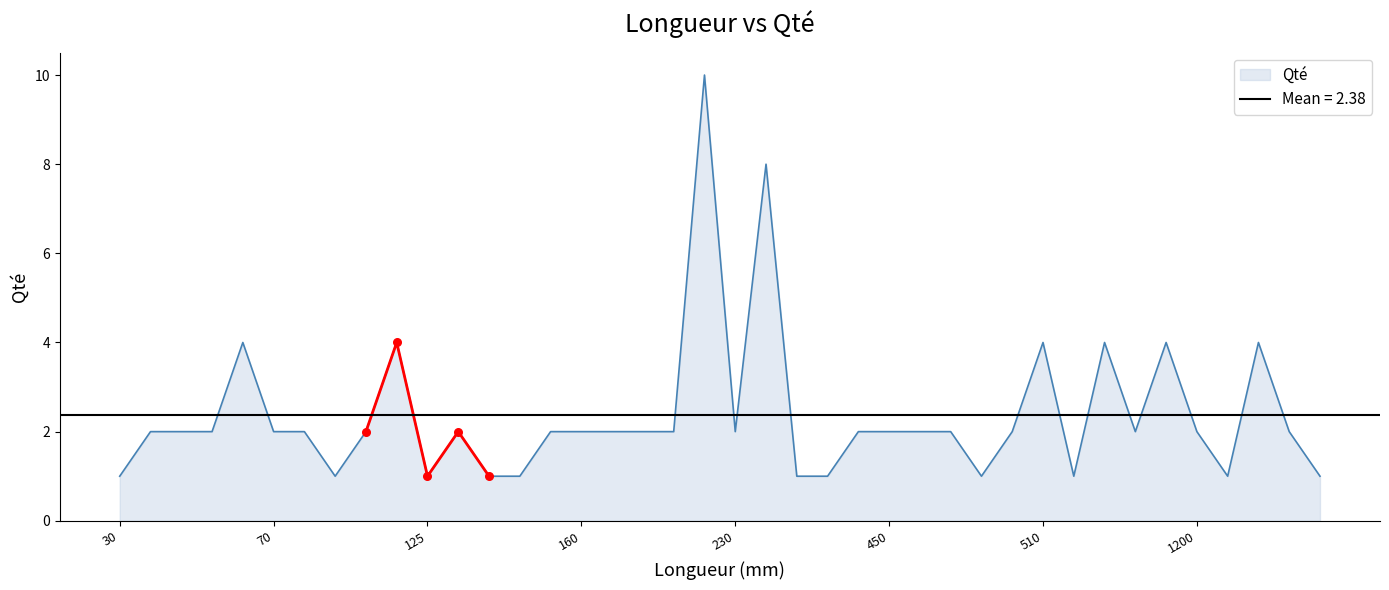

What is the ratio of the value at 235 to the value at 554?

8.0